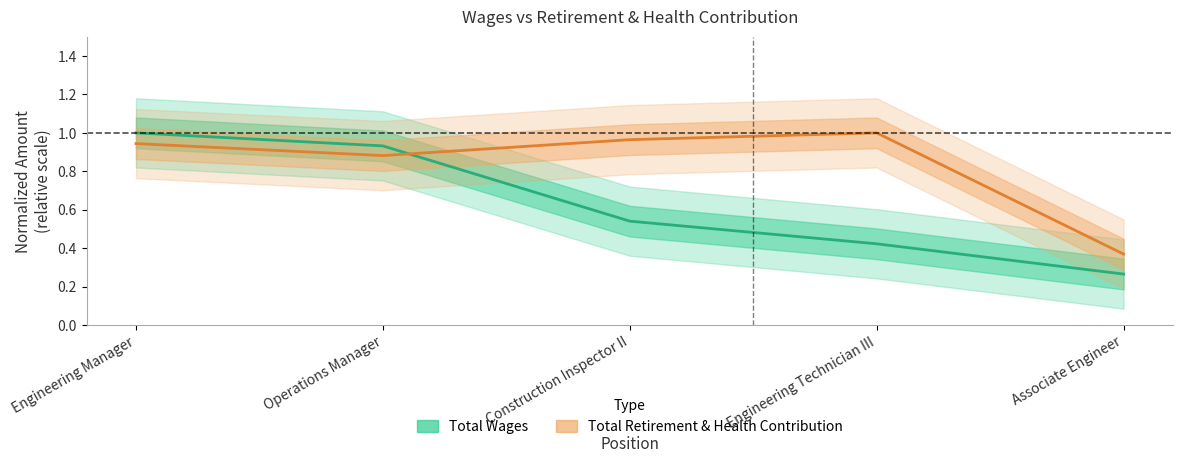

At how many categories does at least one series exceed 0?

5